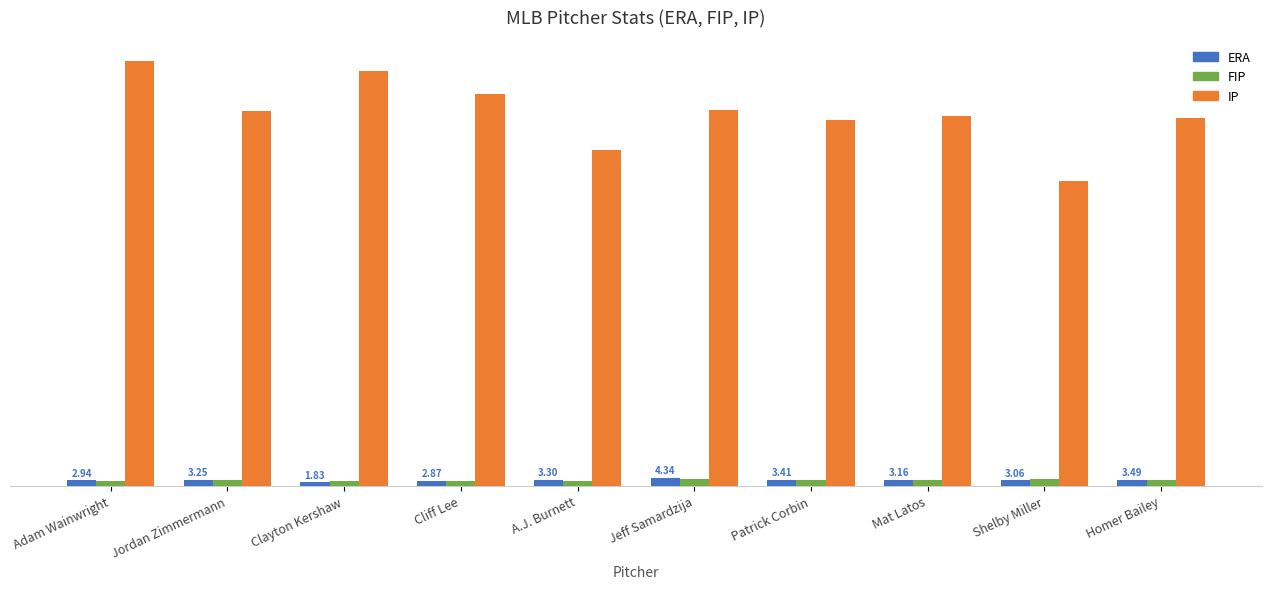

What are all the series names shown in the legend?

ERA, FIP, IP